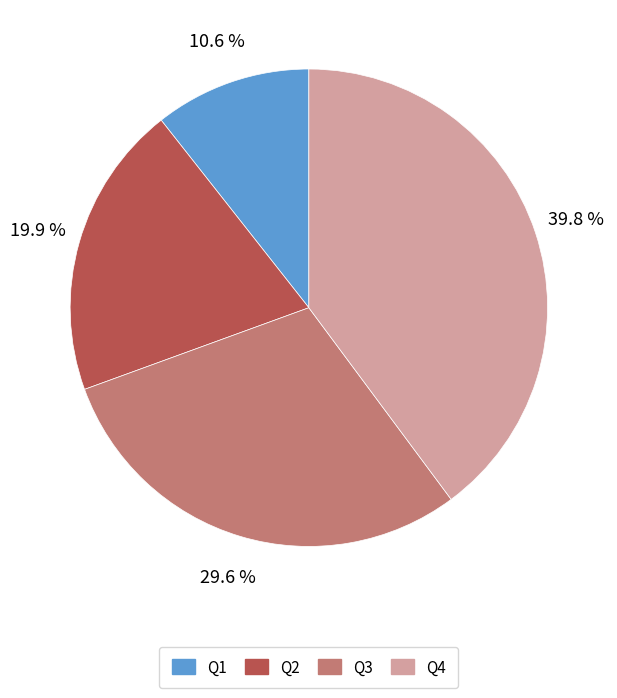

Count the number of slices in the pie.

4